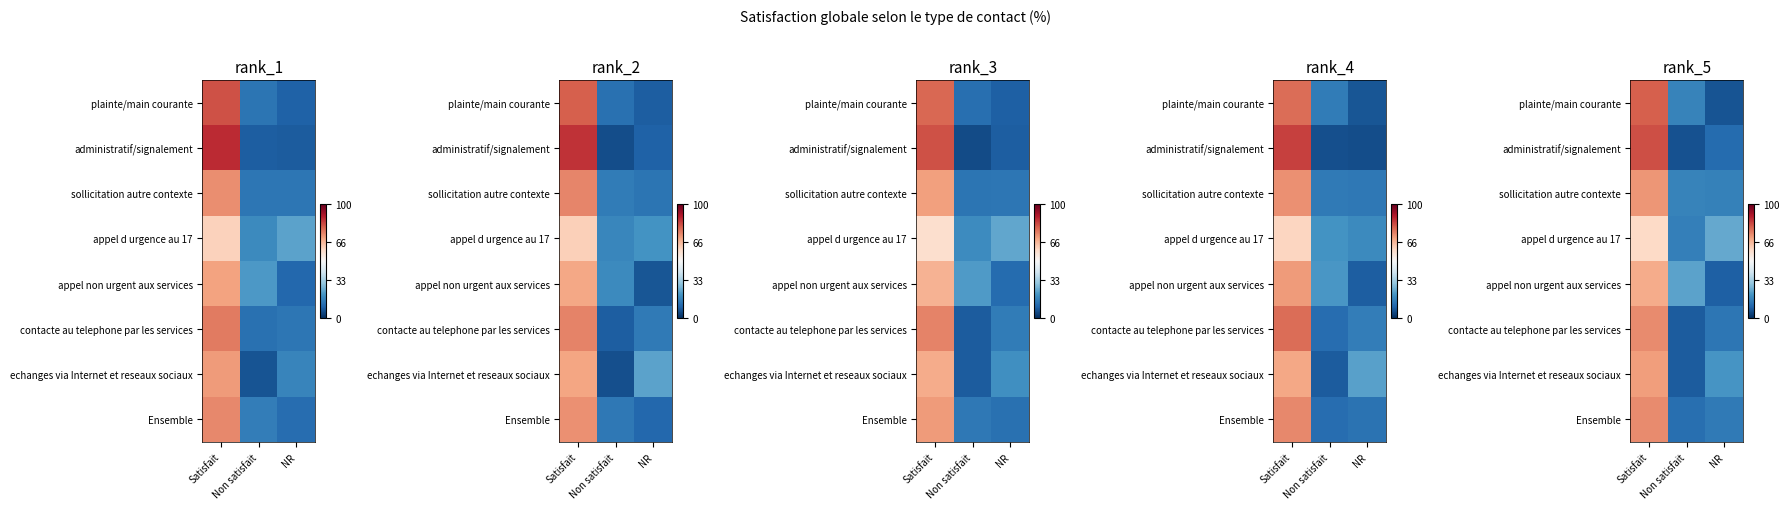

Between NR and Satisfait, which is larger?

Satisfait